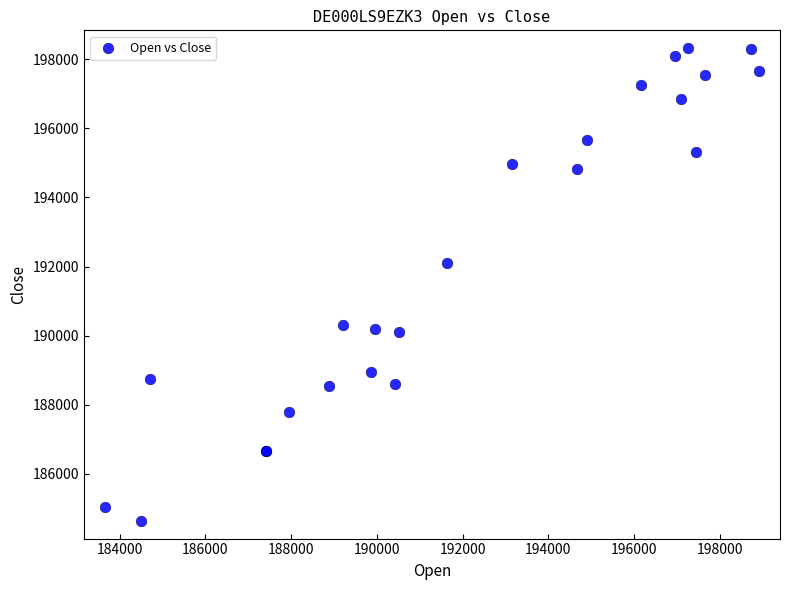

What Y value in the scatter plot is closest to 191483?

192090